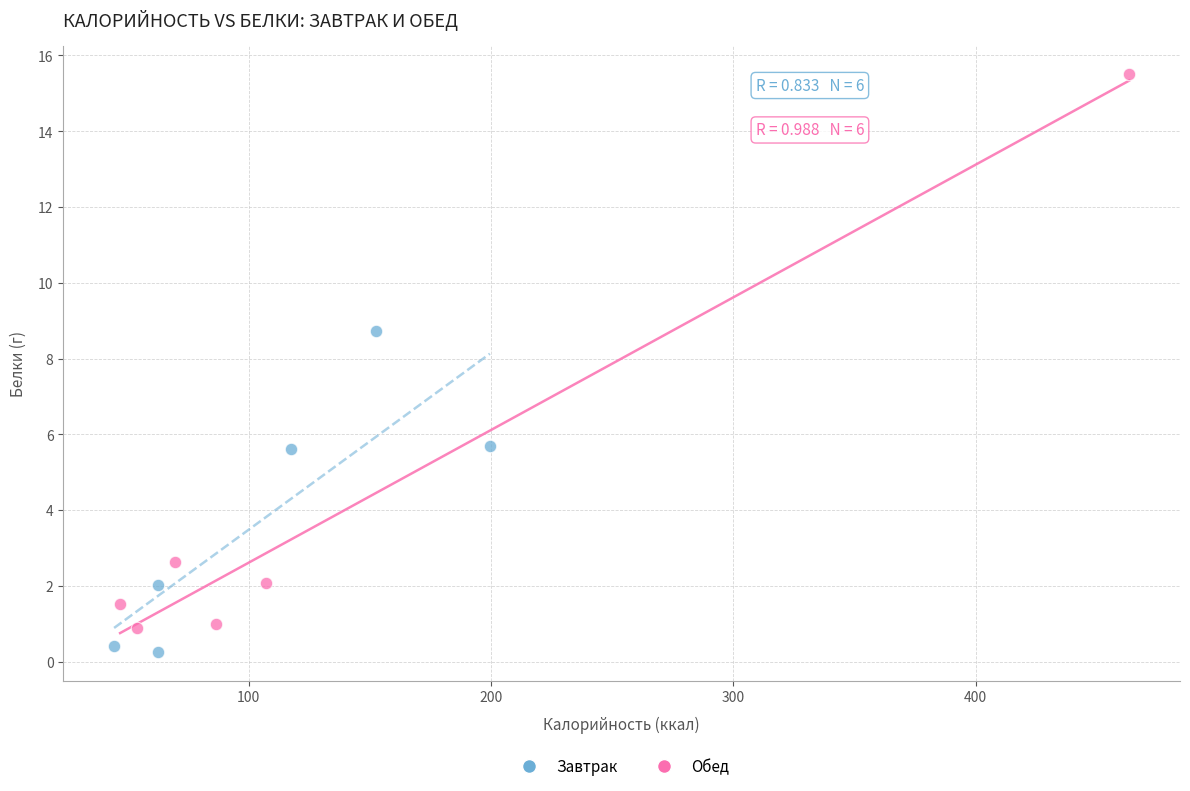

Which series has the widest spread of Y values?

Обед